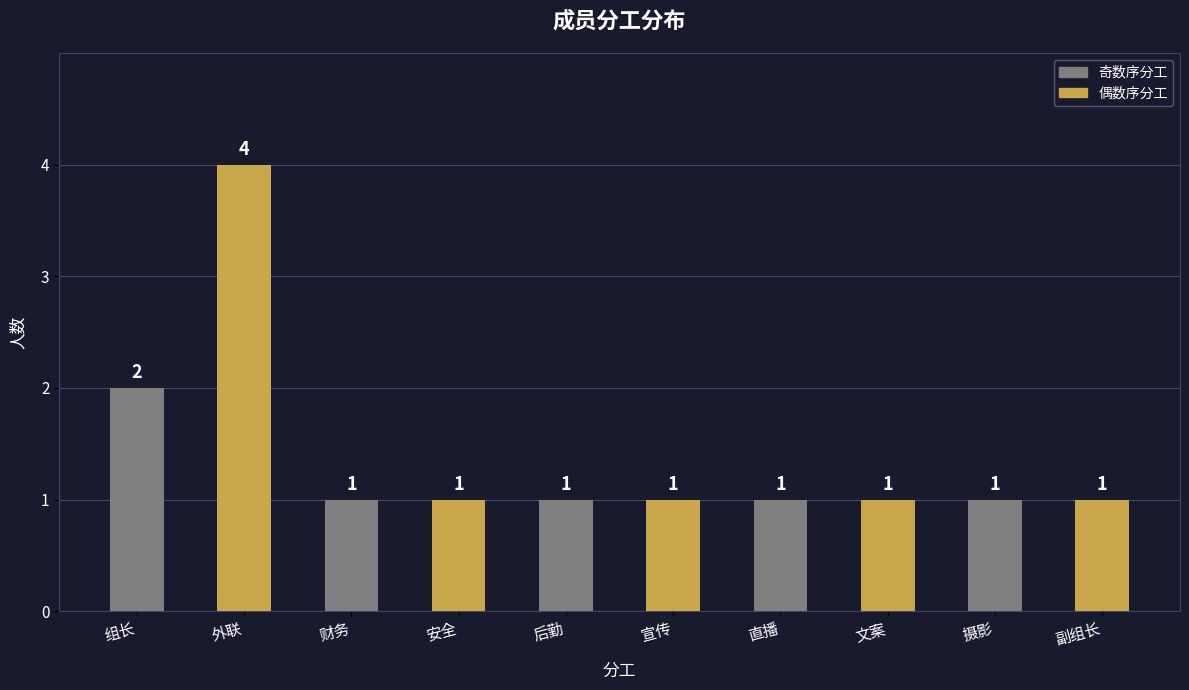

The value at 宣传 is 1. True or false?

True